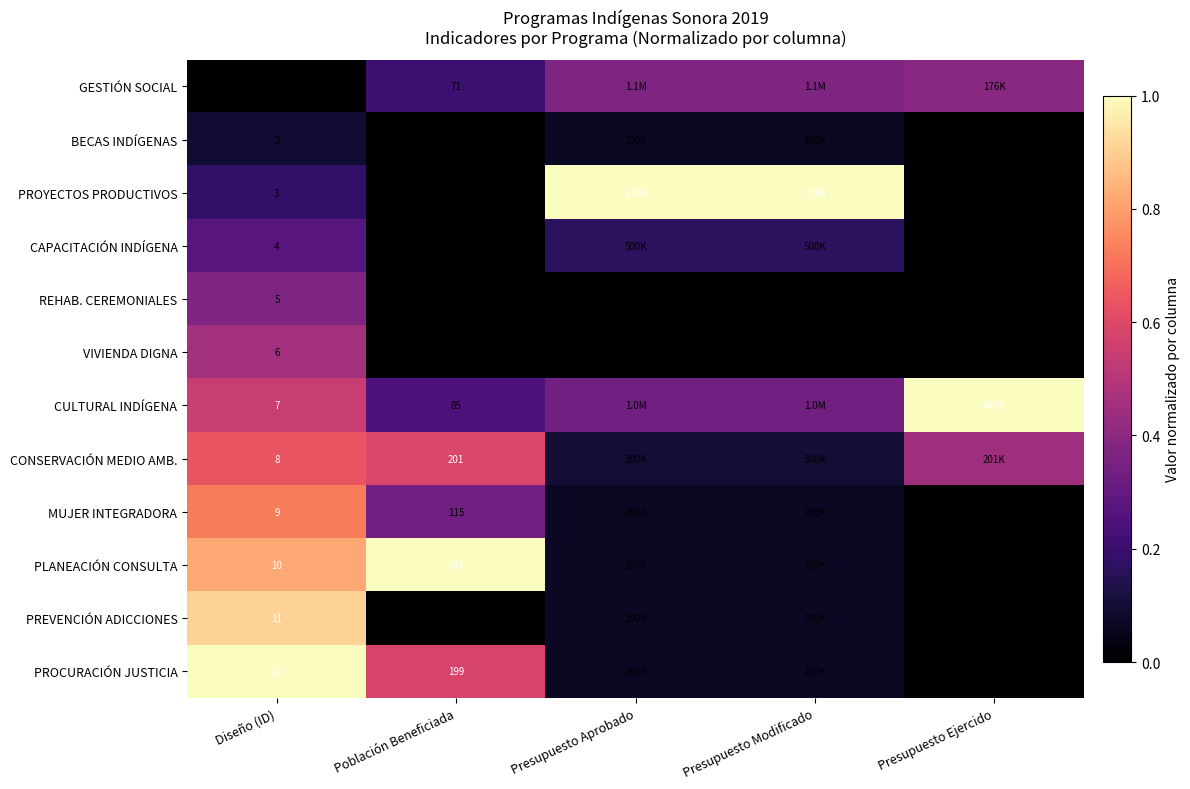

What is the sum of all VIVIENDA DIGNA values?

0.5